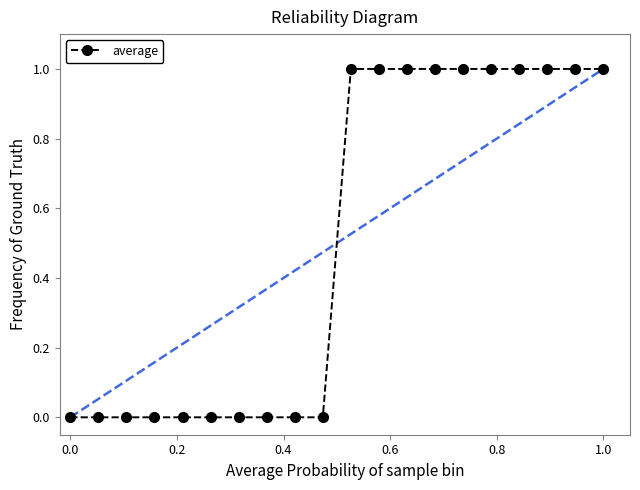

What is the value of the 19th point from the left?

1